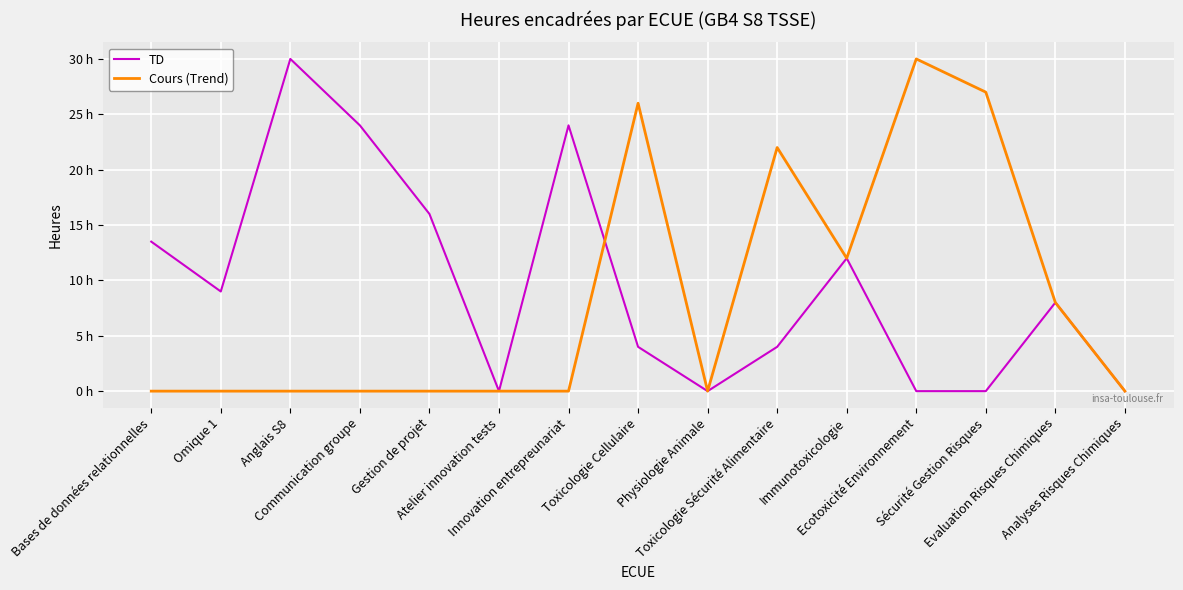

True or false: Cours (Trend) and TD cross at least once.

True